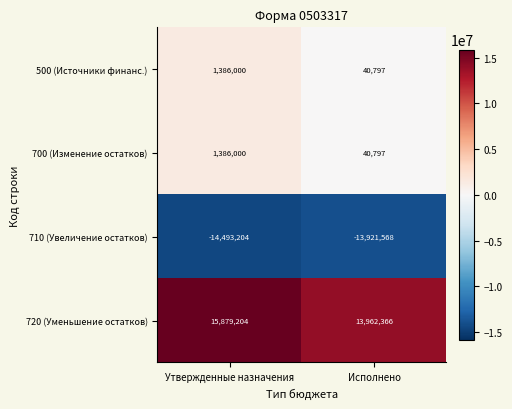

What is the difference between the 720 (Уменьшение остатков) values at Утвержденные назначения and Исполнено?

1916838